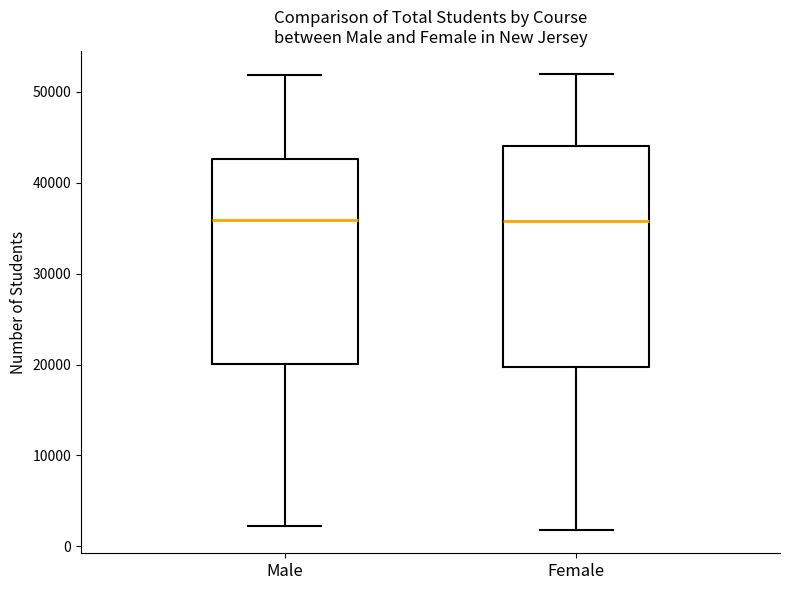

Reading left to right, read every box against the y-axis: the position of its median line, the range the box covers, and the ends of its whiskers. The values are not printed on the chart, so give them approximately, as read against the axis.

Male: median 36000, box 20000 to 43000, whiskers 2000 to 52000
Female: median 36000, box 20000 to 44000, whiskers 2000 to 52000